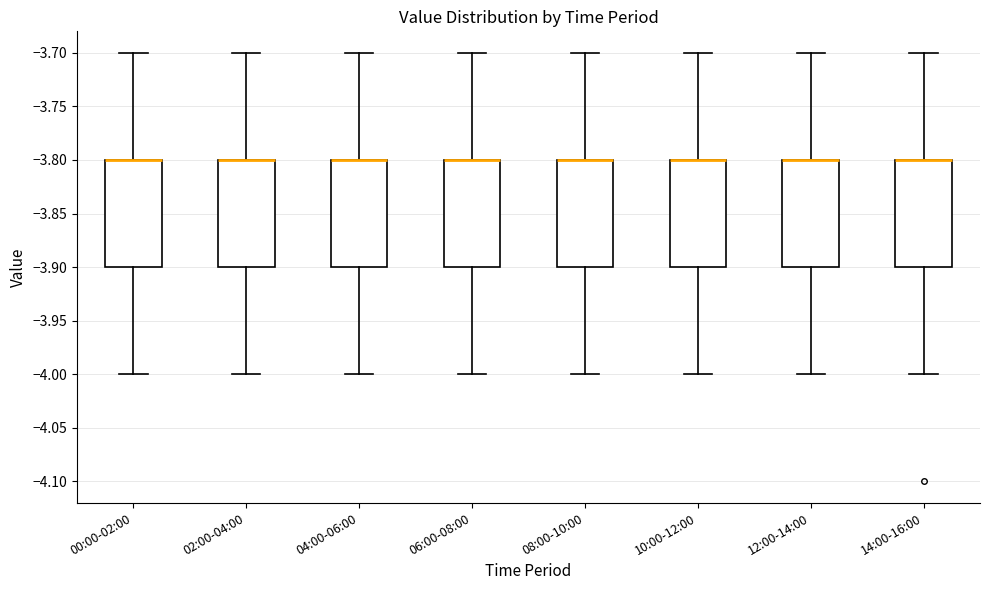

Reading left to right, read every box against the y-axis: the position of its median line, the range the box covers, and the ends of its whiskers. The values are not printed on the chart, so give them approximately, as read against the axis.

00:00-02:00: median -3.8 (drawn on the box's upper edge), box -3.9 to -3.8, whiskers -4.0 to -3.7
02:00-04:00: median -3.8 (drawn on the box's upper edge), box -3.9 to -3.8, whiskers -4.0 to -3.7
04:00-06:00: median -3.8 (drawn on the box's upper edge), box -3.9 to -3.8, whiskers -4.0 to -3.7
06:00-08:00: median -3.8 (drawn on the box's upper edge), box -3.9 to -3.8, whiskers -4.0 to -3.7
08:00-10:00: median -3.8 (drawn on the box's upper edge), box -3.9 to -3.8, whiskers -4.0 to -3.7
10:00-12:00: median -3.8 (drawn on the box's upper edge), box -3.9 to -3.8, whiskers -4.0 to -3.7
12:00-14:00: median -3.8 (drawn on the box's upper edge), box -3.9 to -3.8, whiskers -4.0 to -3.7
14:00-16:00: median -3.8 (drawn on the box's upper edge), box -3.9 to -3.8, whiskers -4.0 to -3.7